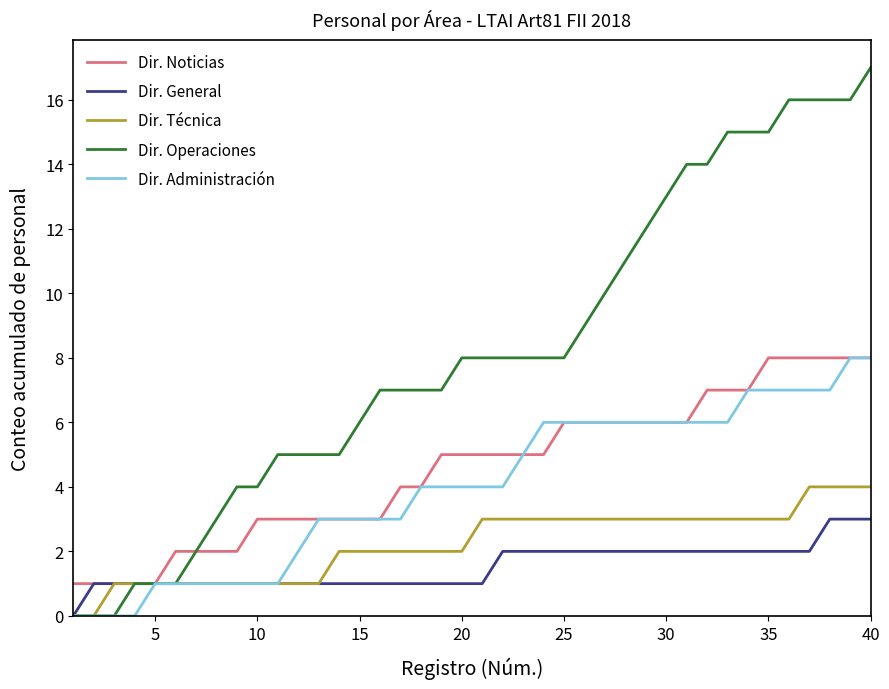

Which series has the largest total across all categories?

Dir. Operaciones